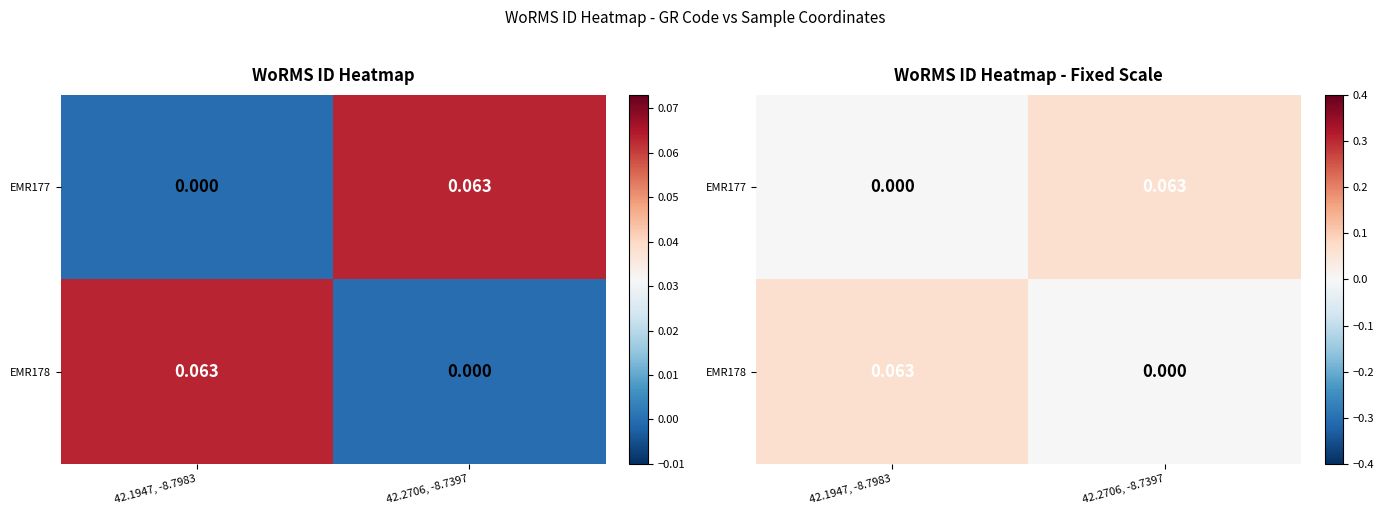

Between 42.2706, -8.7397 and 42.1947, -8.7983, which is larger?

42.2706, -8.7397